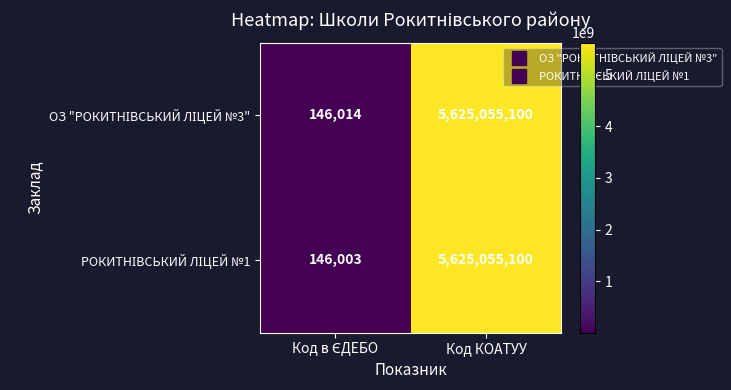

What is the smallest value displayed?

146003